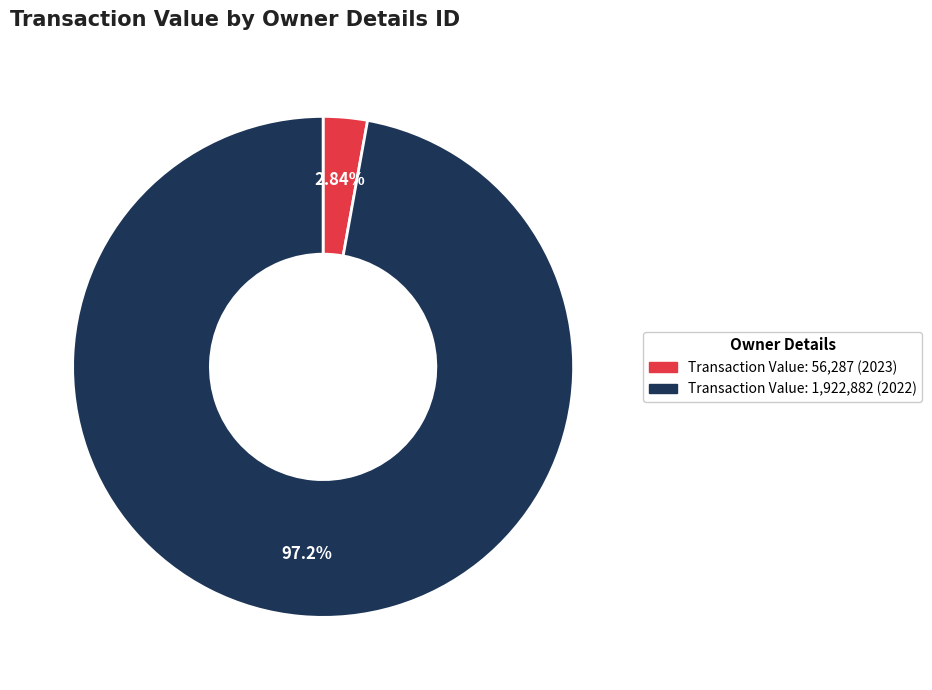

Rank the categories by value from lowest to highest.

Transaction Value: 56,287 (2023), Transaction Value: 1,922,882 (2022)